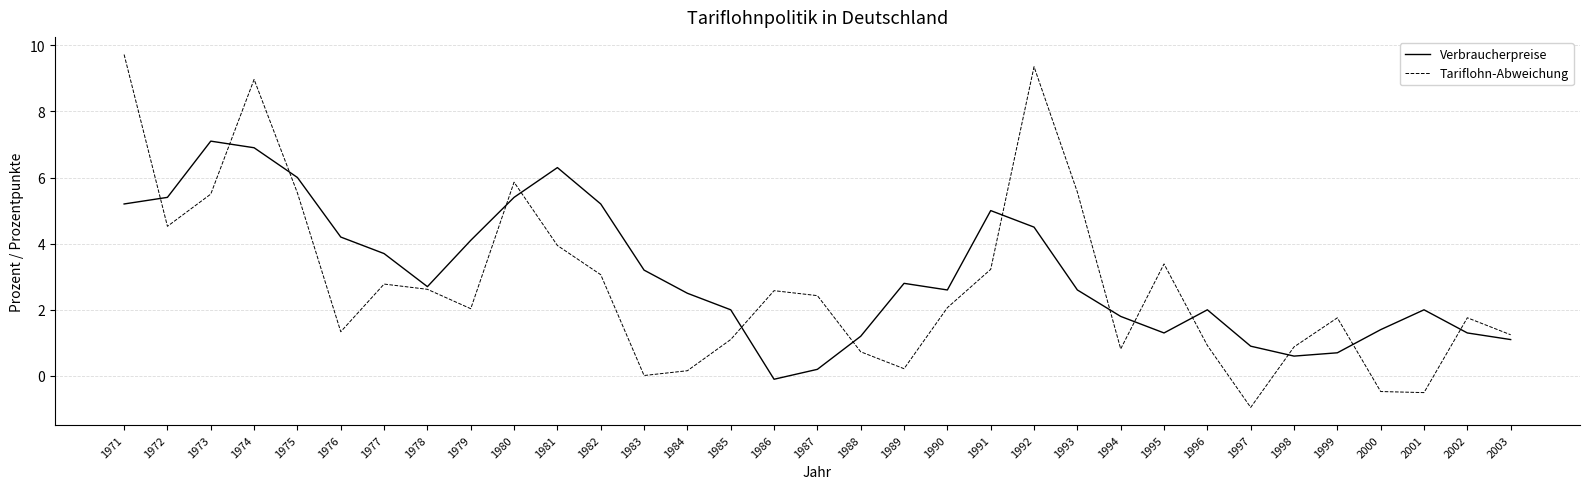

True or false: Verbraucherpreise and Tariflohn-Abweichung intersect in this chart.

True